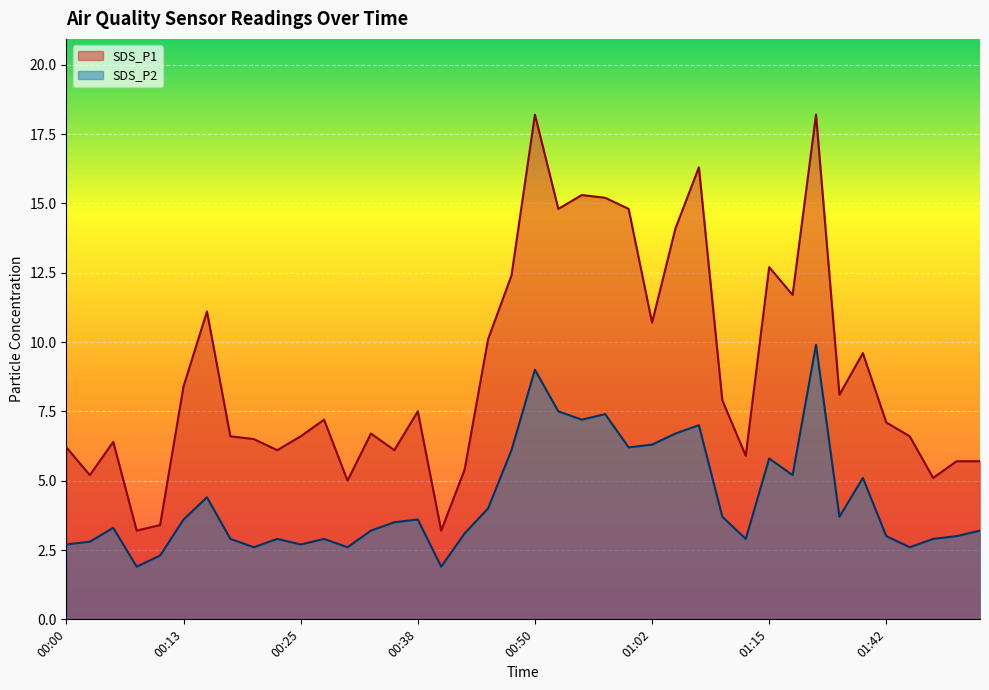

In SDS_P1, how many points are lower than both neighbors (excluding endpoints)?

12